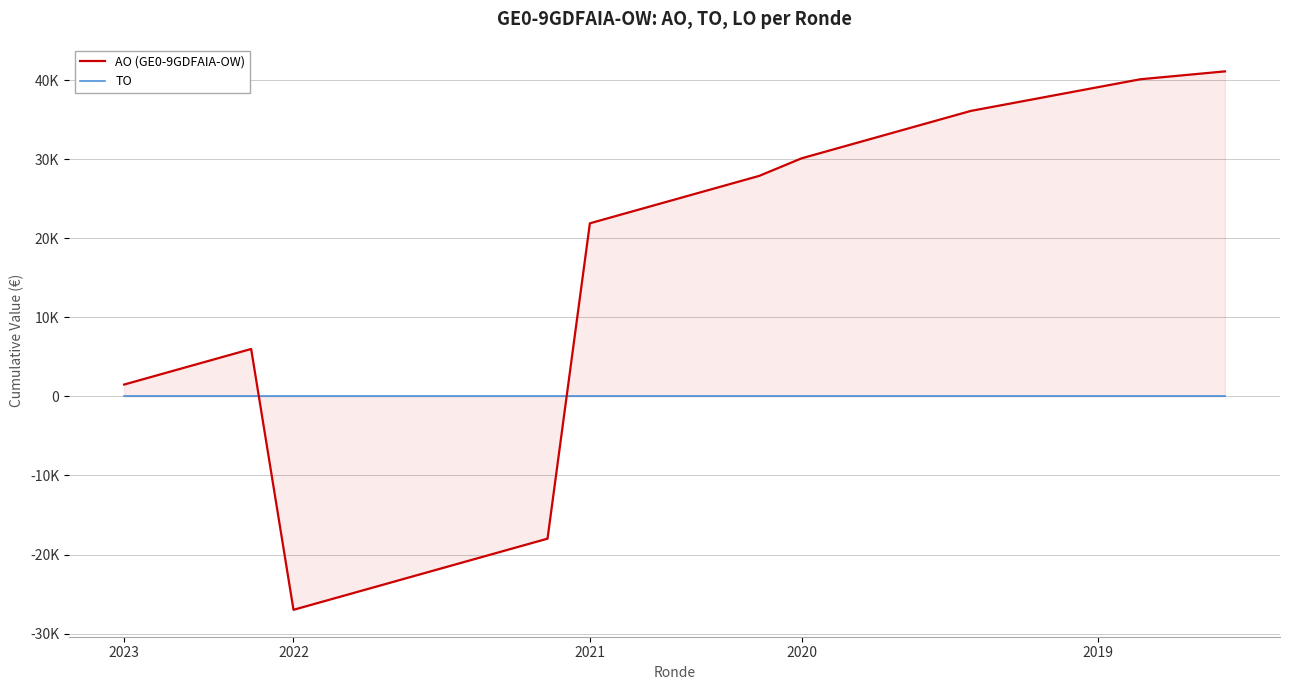

True or false: AO (GE0-9GDFAIA-OW) has more than 2 points higher than both neighbors.

False